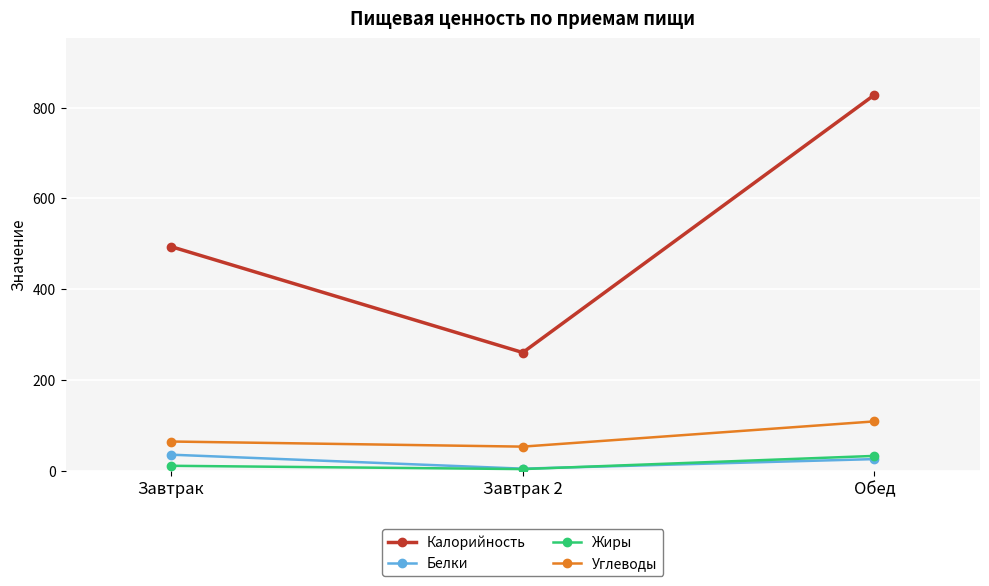

Is the value of Углеводы at Завтрак 2 greater than the value of Жиры at Завтрак?

Yes